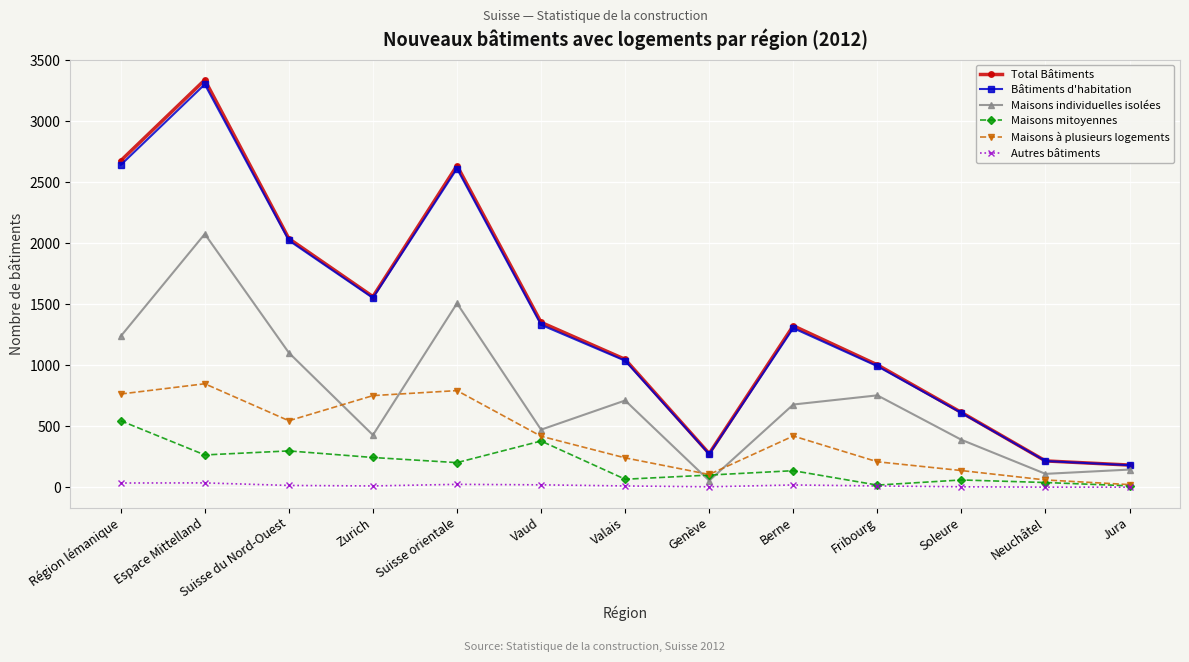

True or false: Bâtiments d'habitation and Maisons mitoyennes cross at least once.

False